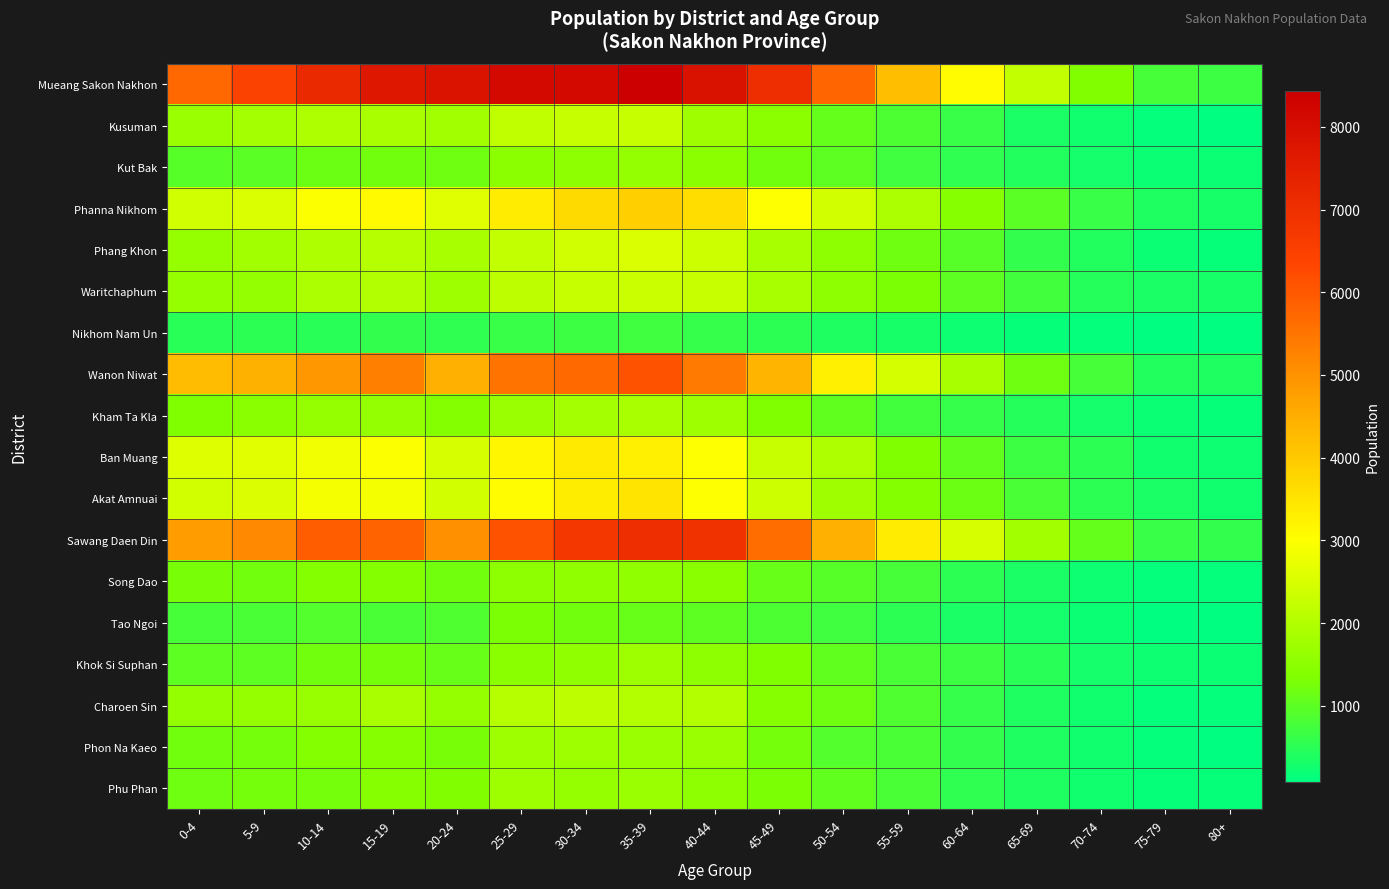

What is the spread (max minus min) of values at 40-44?

7260